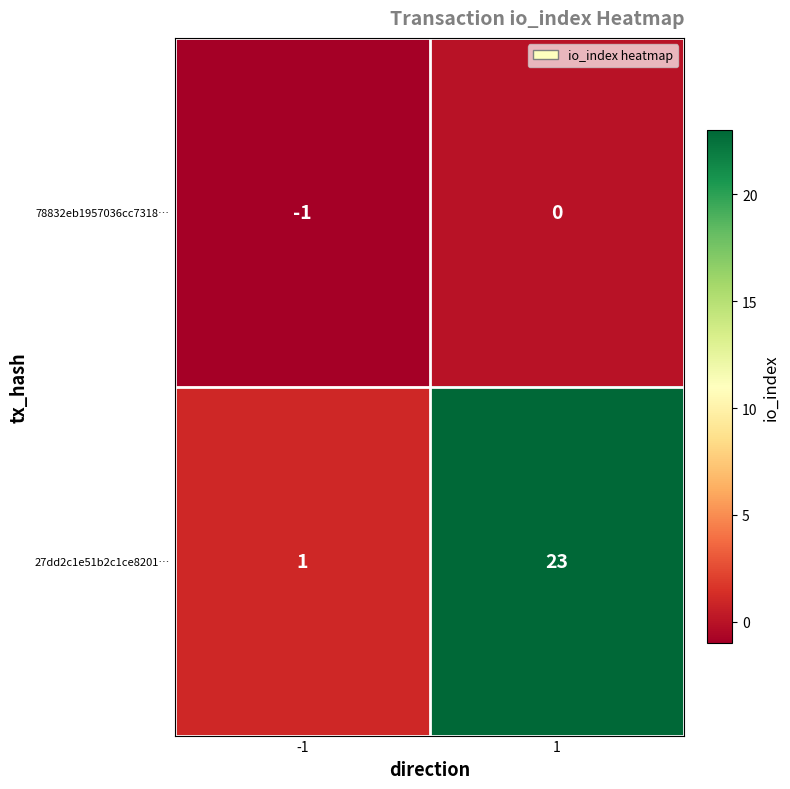

Rank the series by their maximum value, from lowest to highest.

78832eb1957036cc7318…, 27dd2c1e51b2c1ce8201…